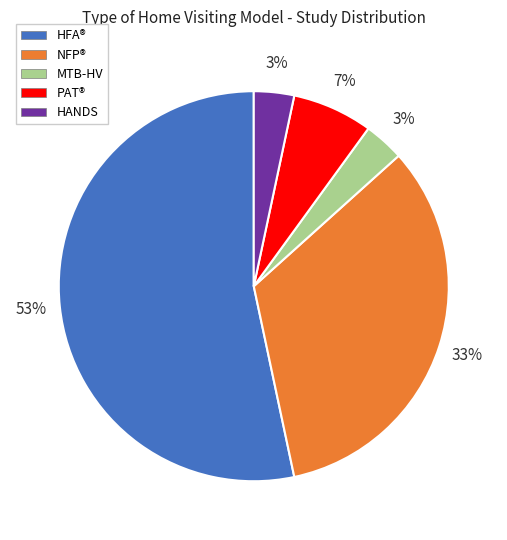

To the nearest percent, what is the average slice percentage?

20%